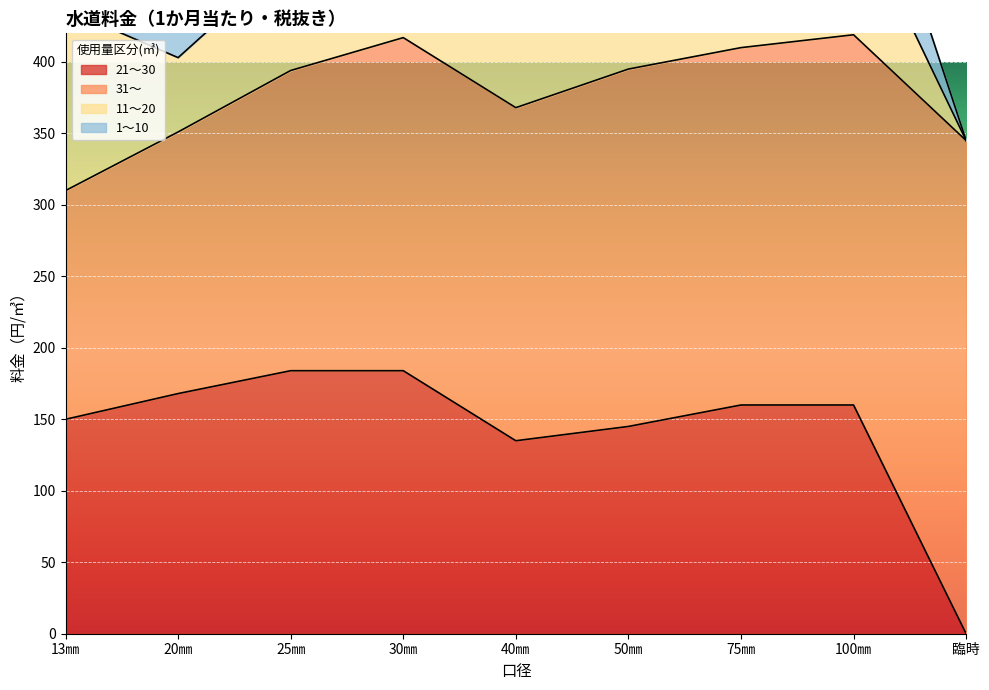

What is the difference between the maximum and minimum values in the 21～30 series?

184